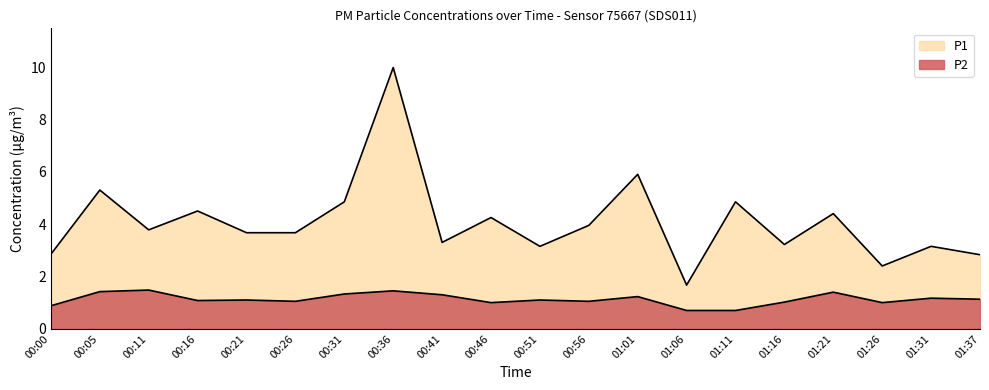

Where does the P2 series first go above 1?

00:05